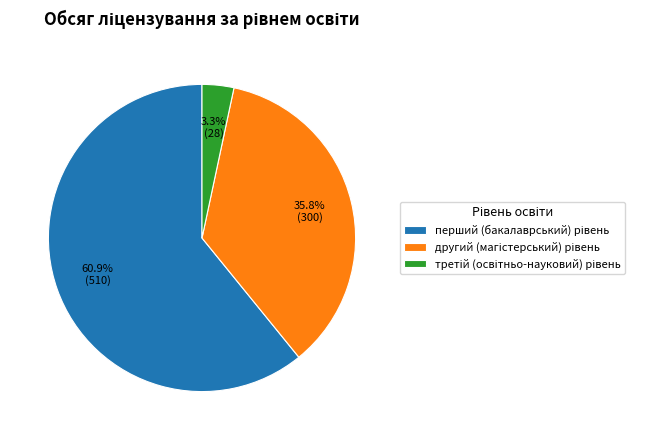

Is there any slice that represents more than half of the pie?

Yes